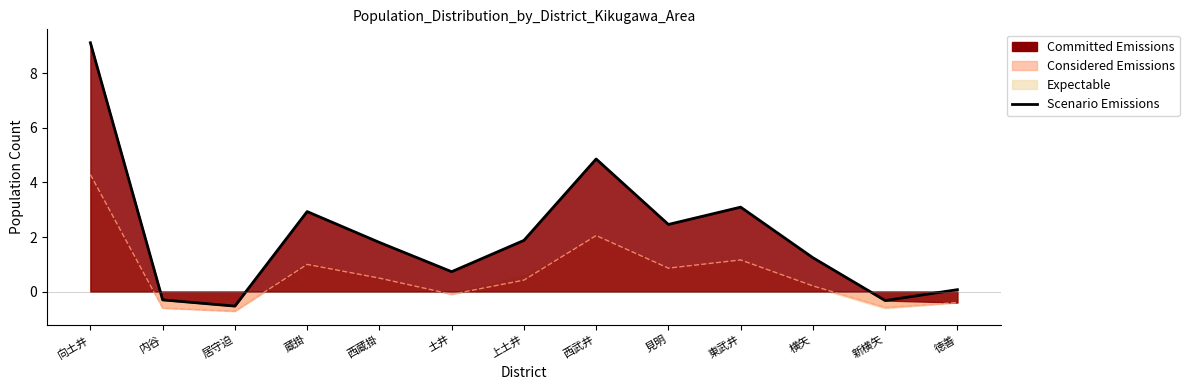

Which category has the highest value across all series?

向土井